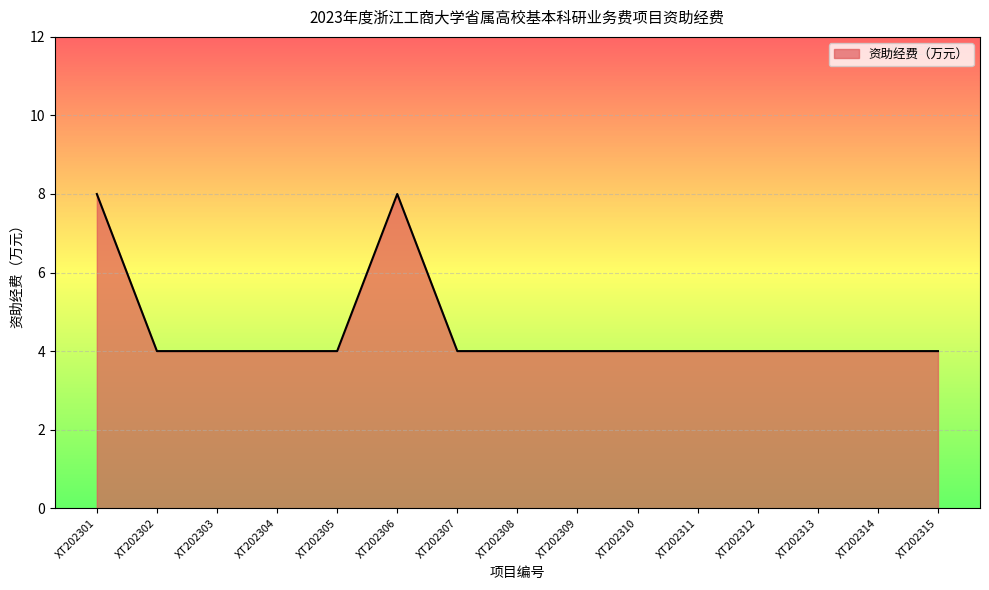

True or false: the data shows 1 at XT202309.

False